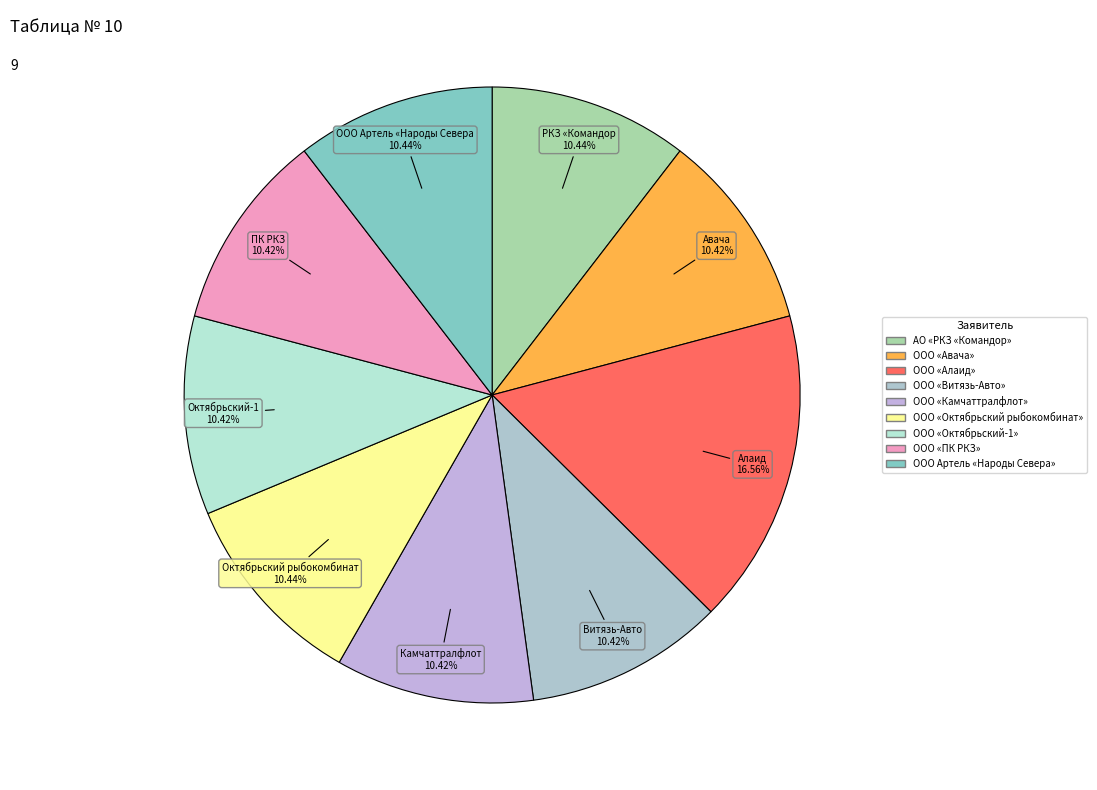

True or false: ООО «Витязь-Авто» accounts for 10% of the total.

True